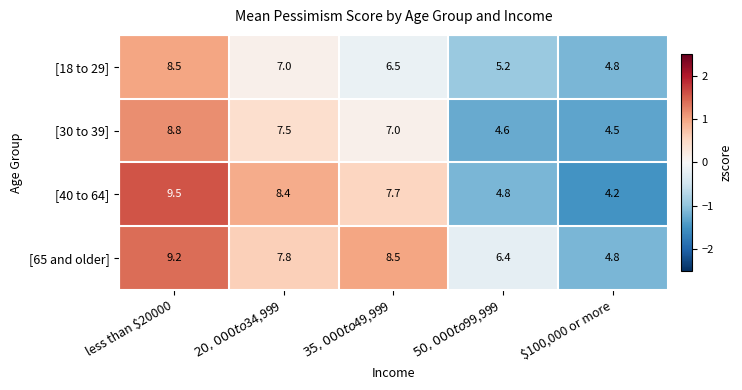

Reading left to right, list all the values displayed in this chart.

[18 to 29]: 8.5	7.0	6.5	5.2	4.8
[30 to 39]: 8.8	7.5	7.0	4.6	4.5
[40 to 64]: 9.5	8.4	7.7	4.8	4.2
[65 and older]: 9.2	7.8	8.5	6.4	4.8